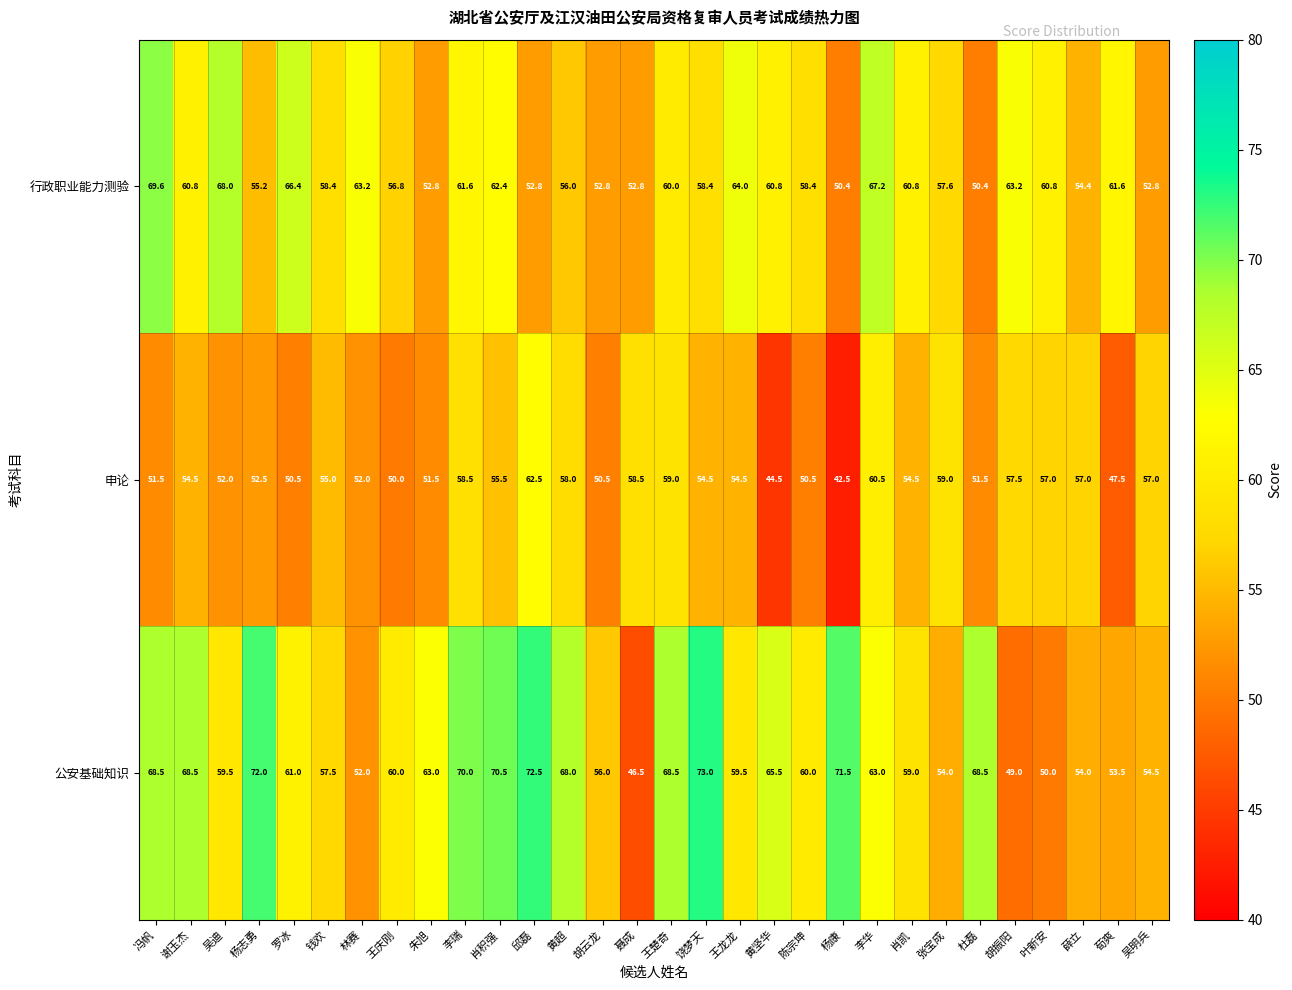

At which label is 公安基础知识 closest to 59?

肖凯